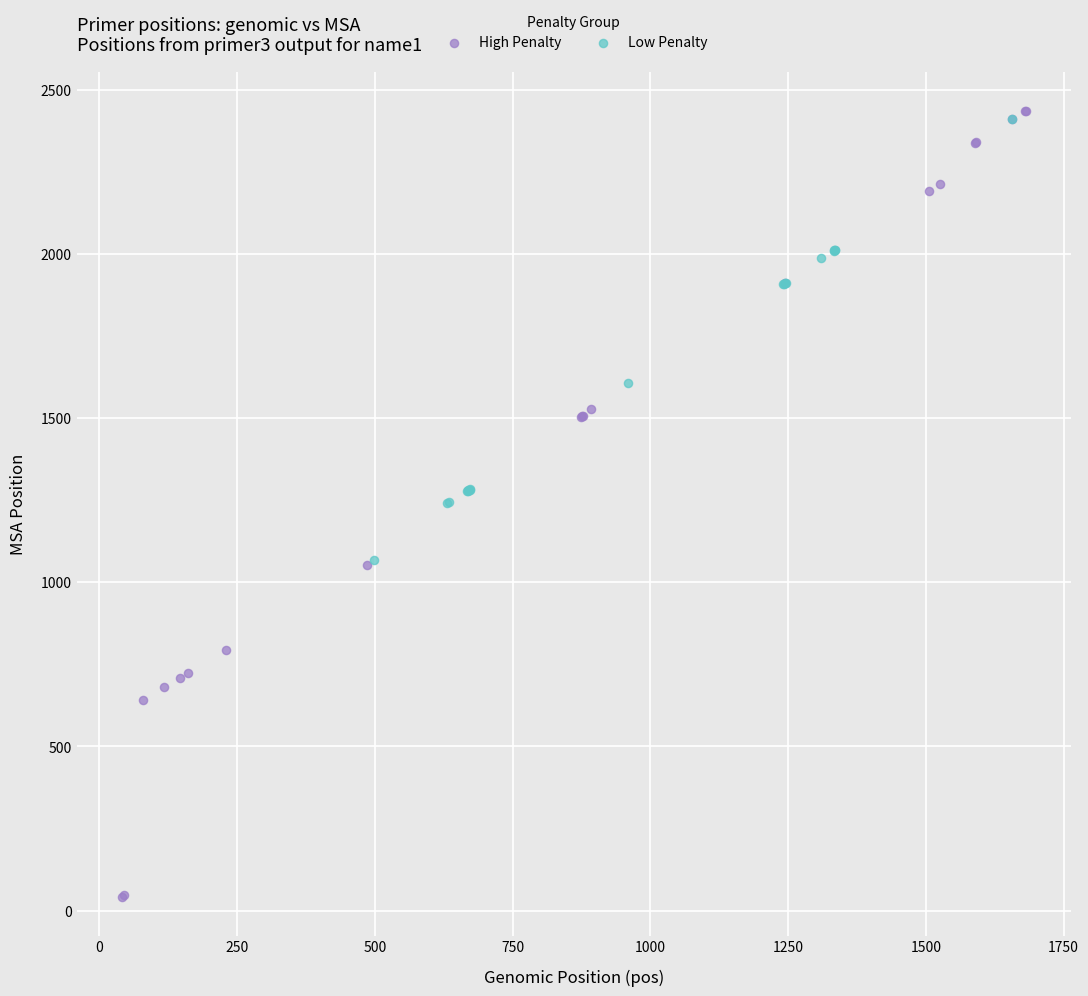

Which series has the widest spread of Y values?

High Penalty